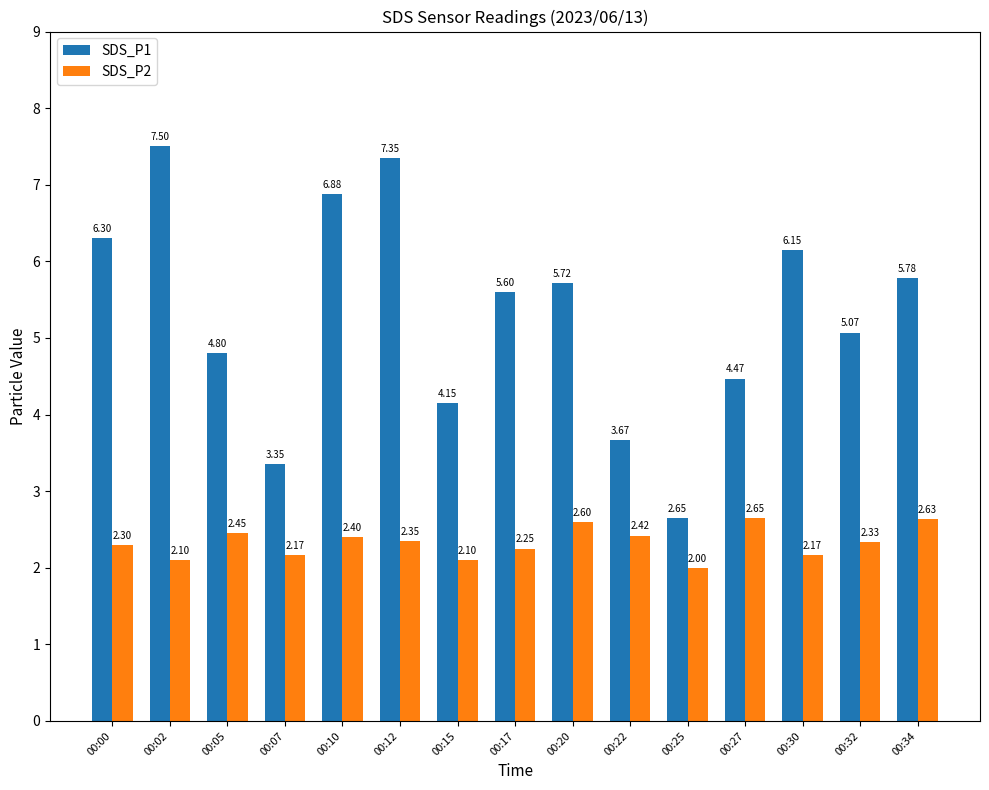

Which category has the highest value in the SDS_P2 series?

00:27